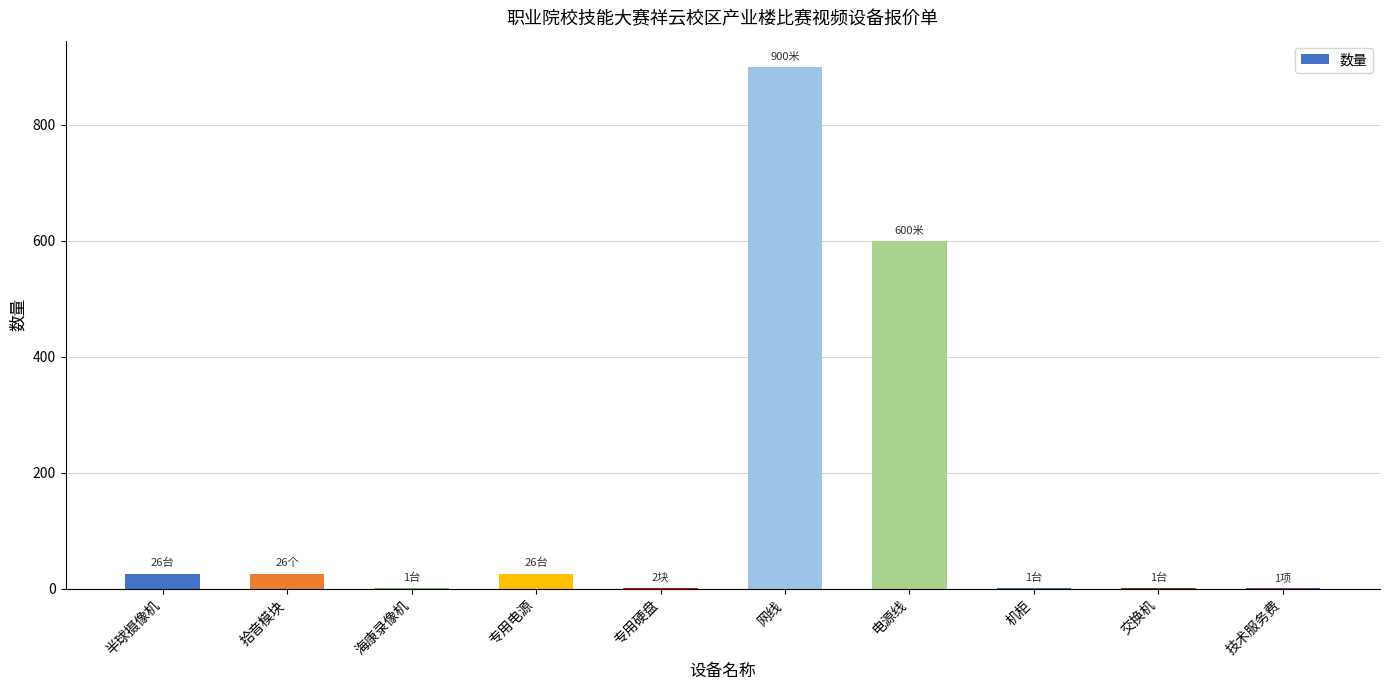

The value at 专用硬盘 is 2. True or false?

True